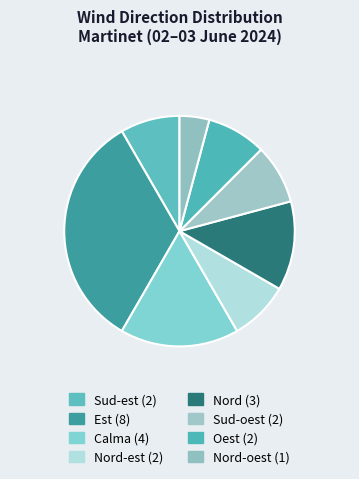

Is there any slice that represents more than half of the pie?

No